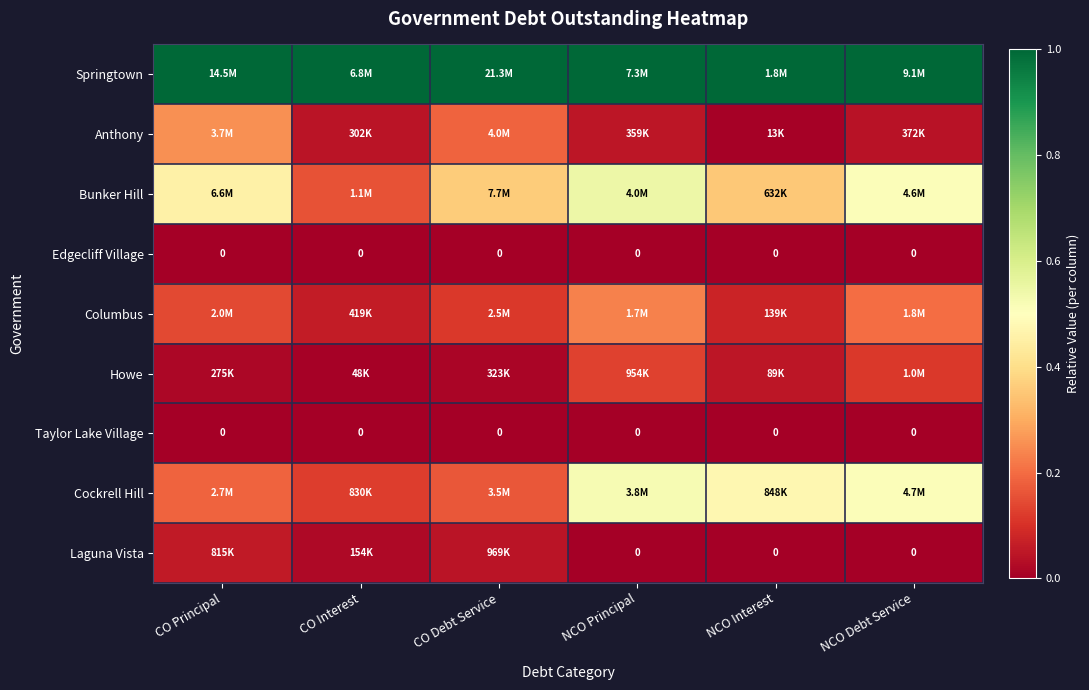

True or false: Laguna Vista has a value of 0.0 at CO Interest.

False